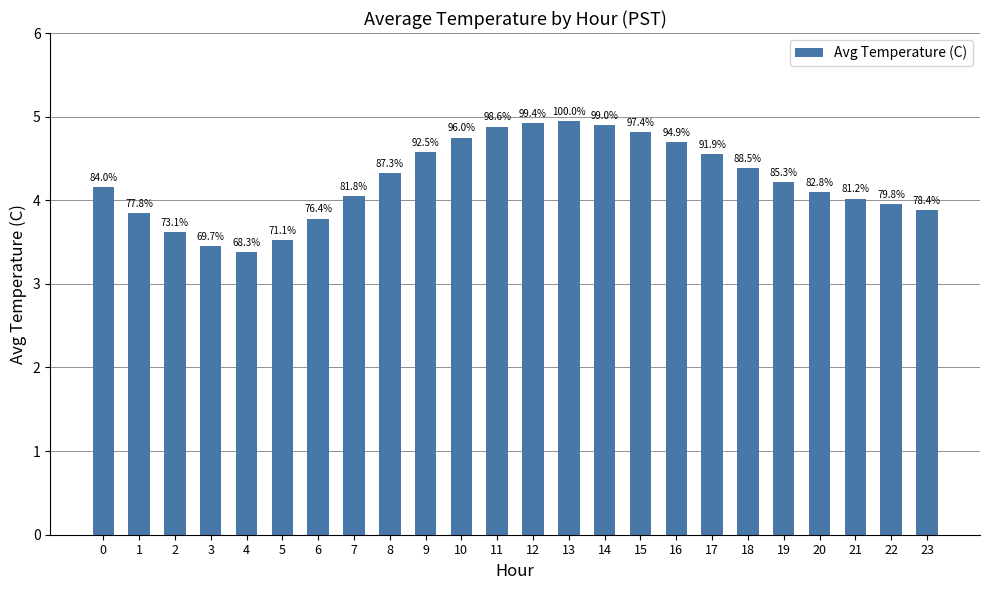

Rank the categories by value from highest to lowest.

13, 12, 14, 11, 15, 10, 16, 9, 17, 18, 8, 19, 0, 20, 7, 21, 22, 23, 1, 6, 2, 5, 3, 4